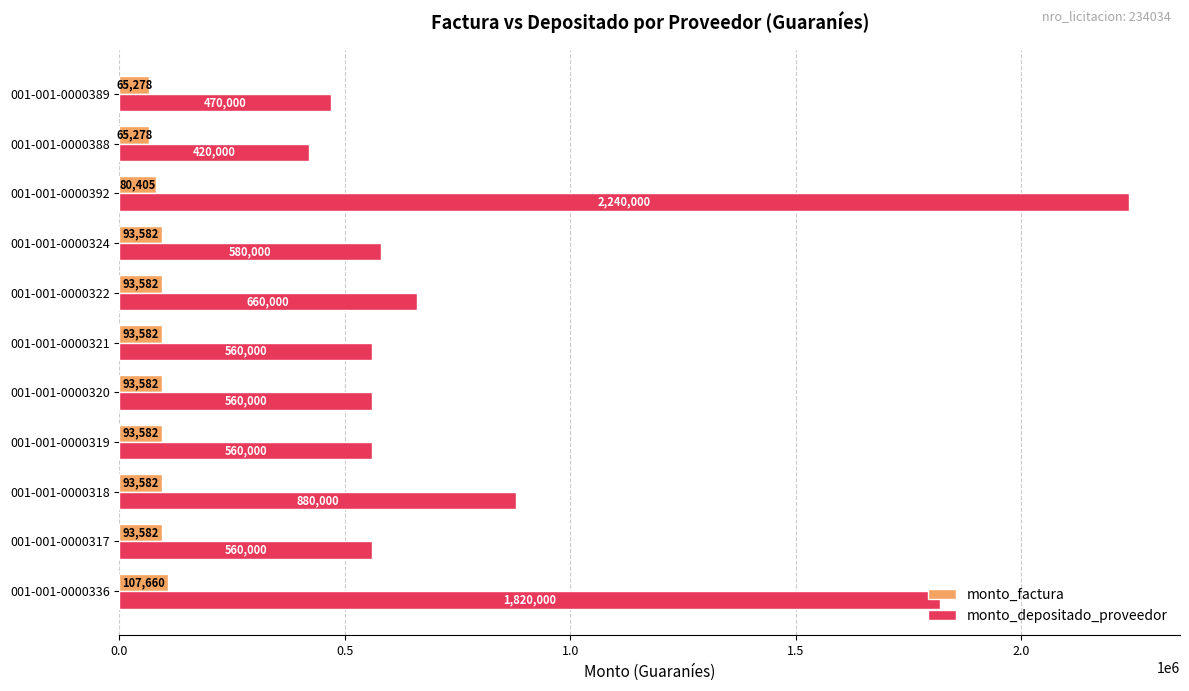

The value of monto_depositado_proveedor at 001-001-0000389 is 470000. True or false?

True